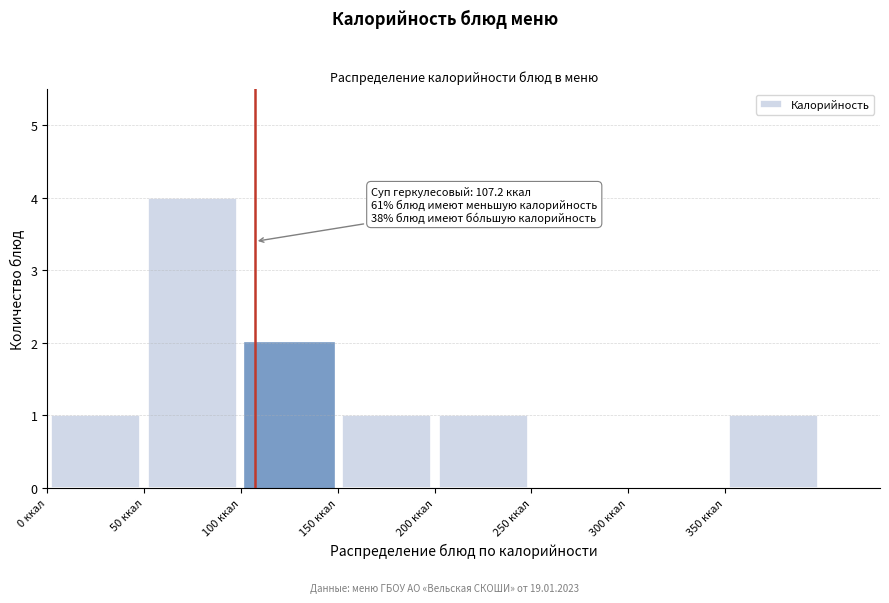

Which range on the x-axis has the tallest bar?

50 to 100